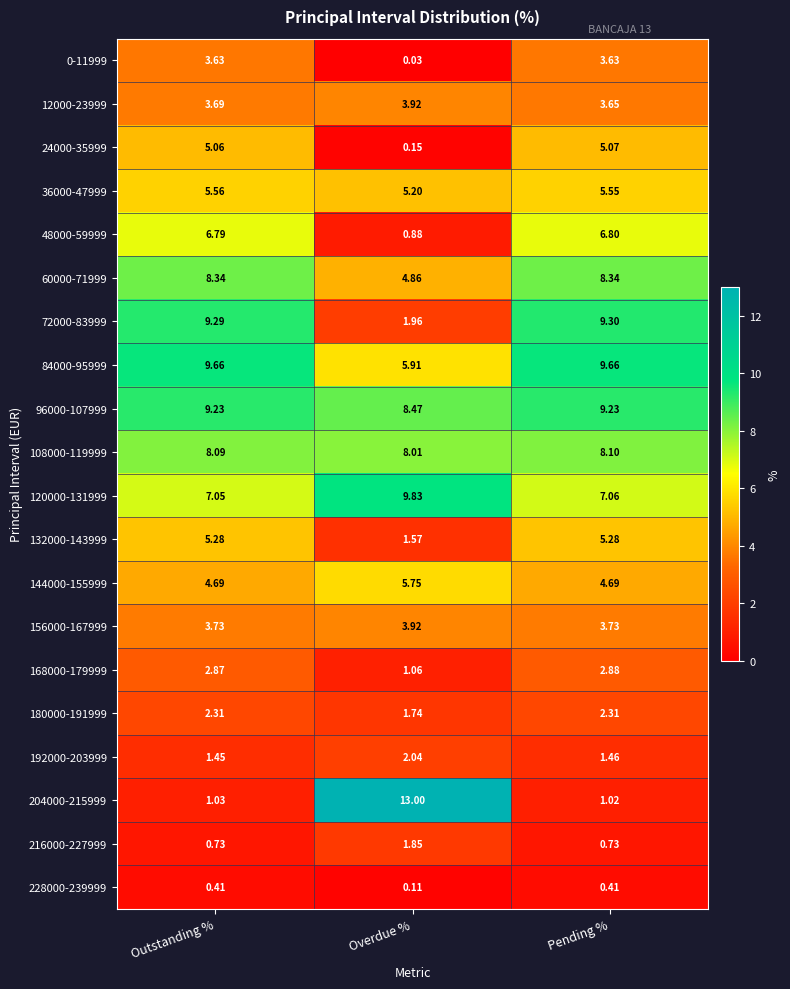

Between Overdue % and Pending %, which series saw the biggest shift?

204000-215999